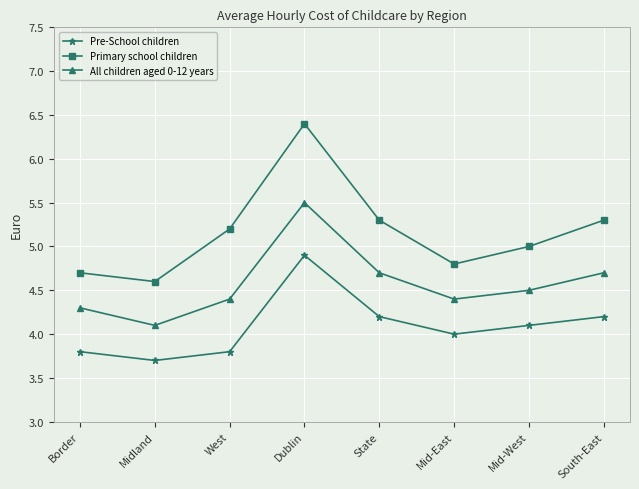

What is the difference between the second highest and second lowest values in the All children aged 0-12 years series?

0.4